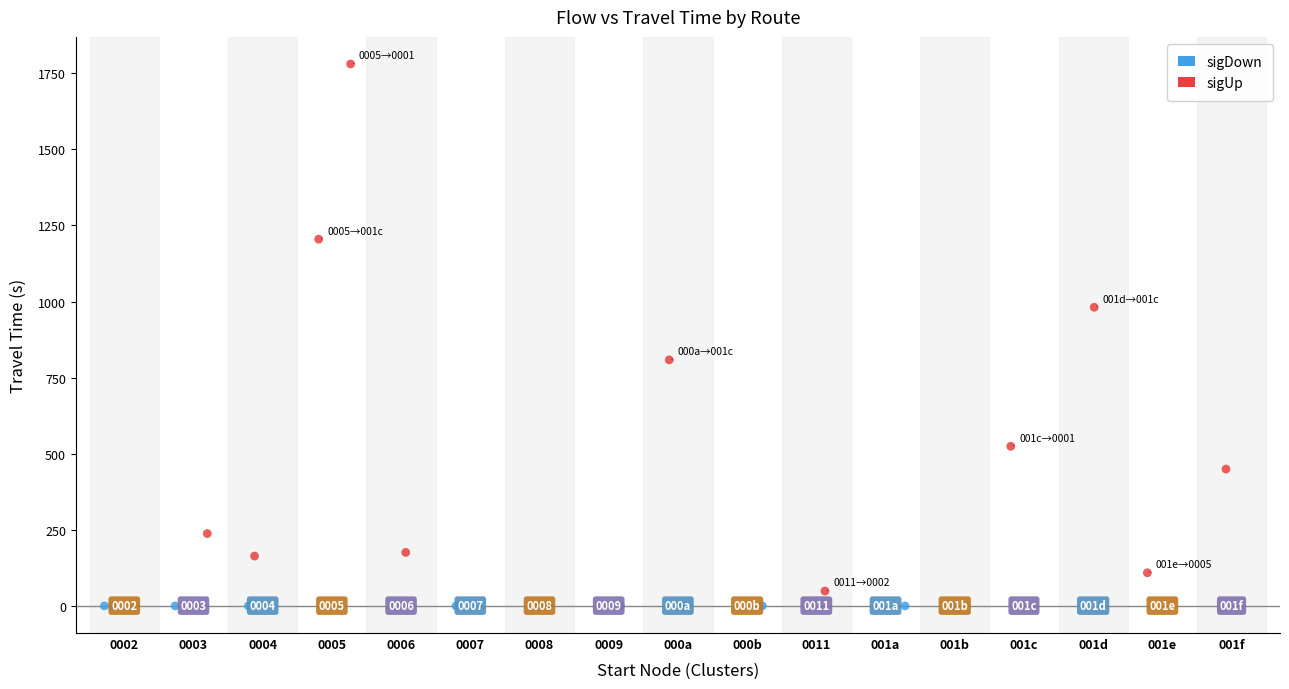

Which series reaches the maximum Y coordinate?

sigUp